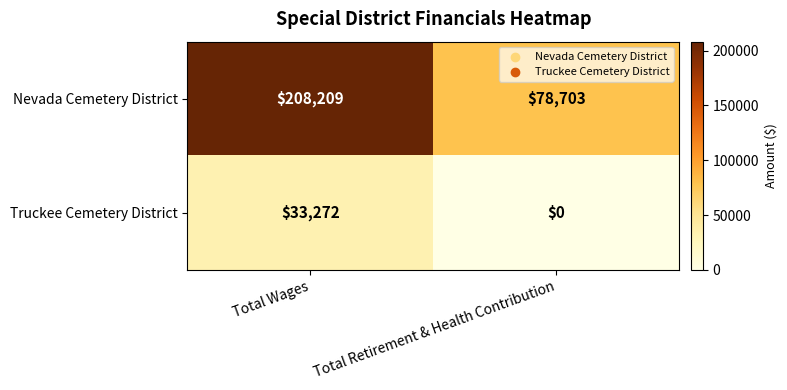

Reading left to right, transcribe all the data shown in this chart.

Nevada Cemetery District: 208209	78703
Truckee Cemetery District: 33272	0